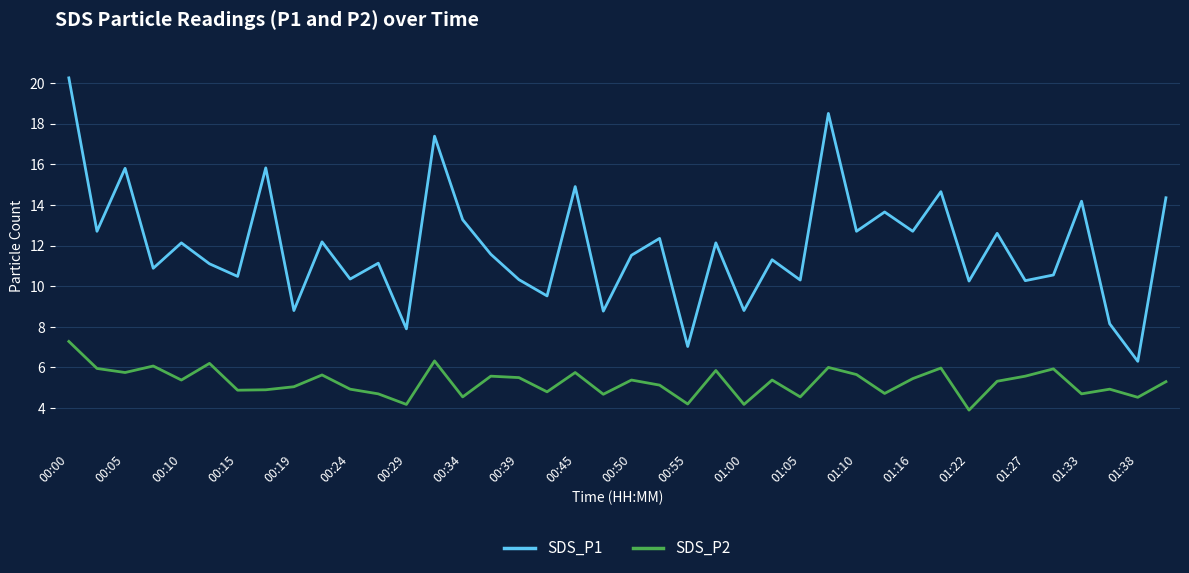

List the series in order of their peak value, highest first.

SDS_P1, SDS_P2